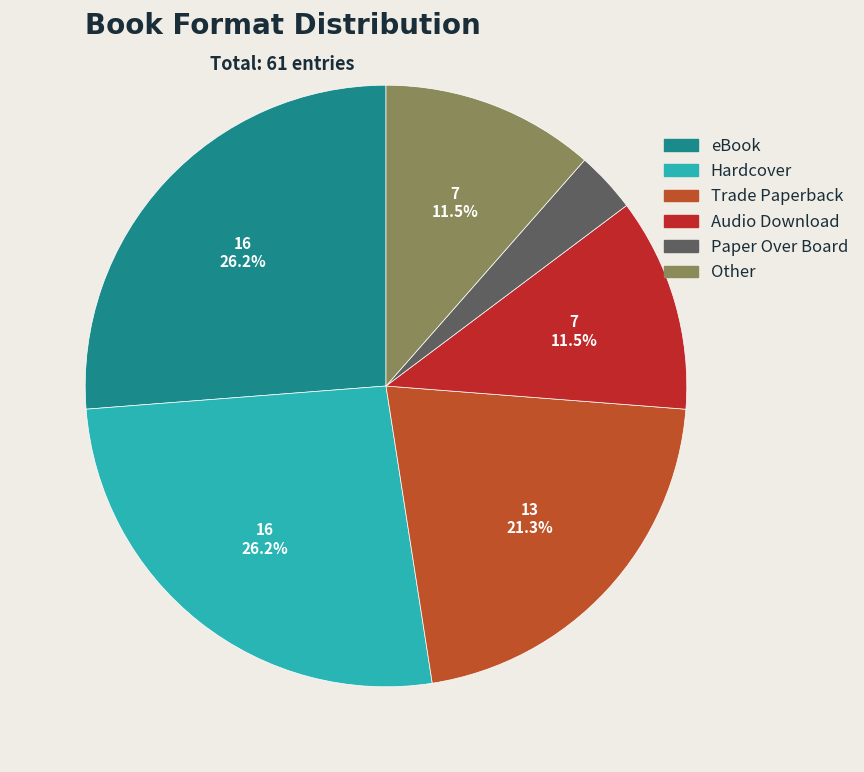

To the nearest percent, what is the combined percentage of eBook and Hardcover?

52%